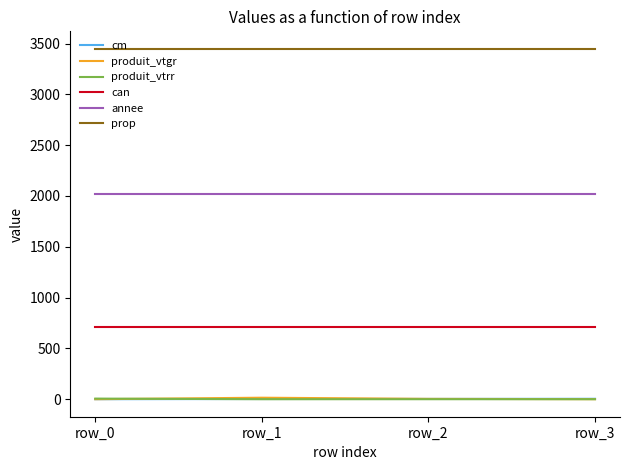

True or false: annee and cm cross at least once.

False